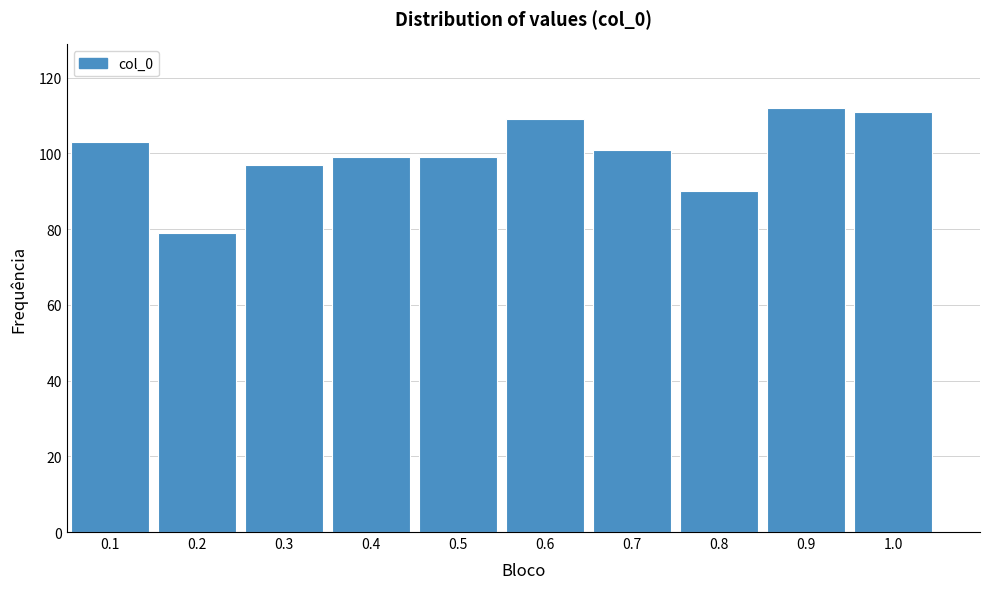

Reading left to right, list all the values displayed in this chart.

0.1=103	0.2=79	0.3=97	0.4=99	0.5=99	0.6=109	0.7=101	0.8=90	0.9=112	1.0=111